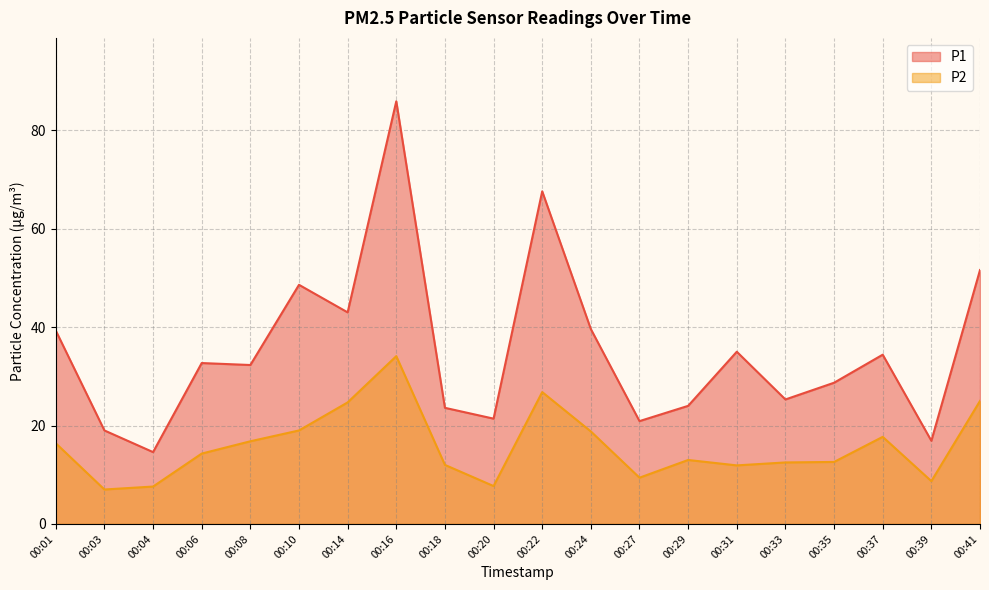

Where is the first local maximum for P1?

00:06